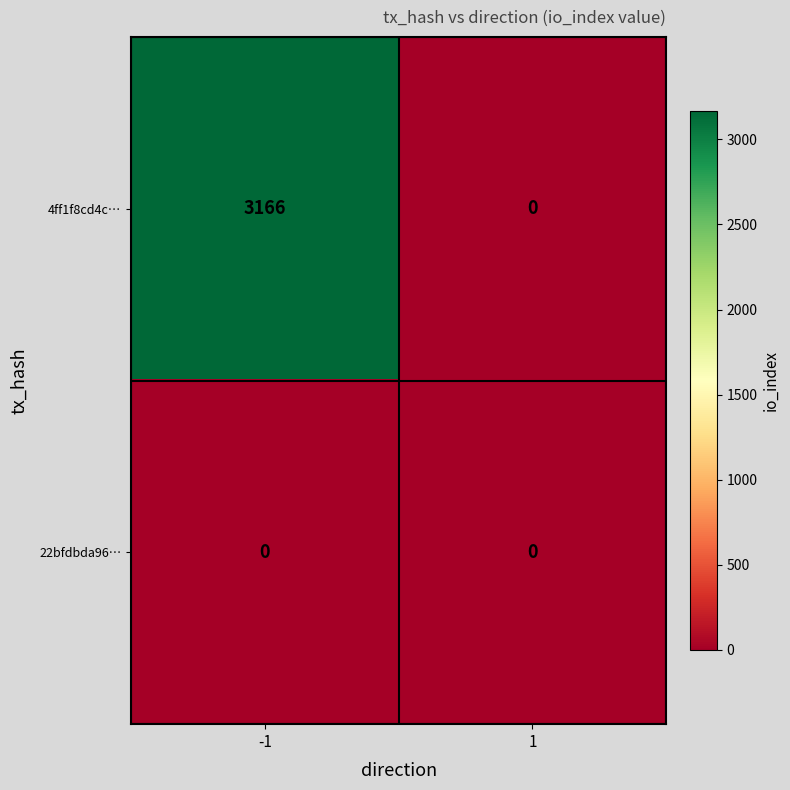

List the series in order of their peak value, highest first.

4ff1f8cd4c…, 22bfdbda96…